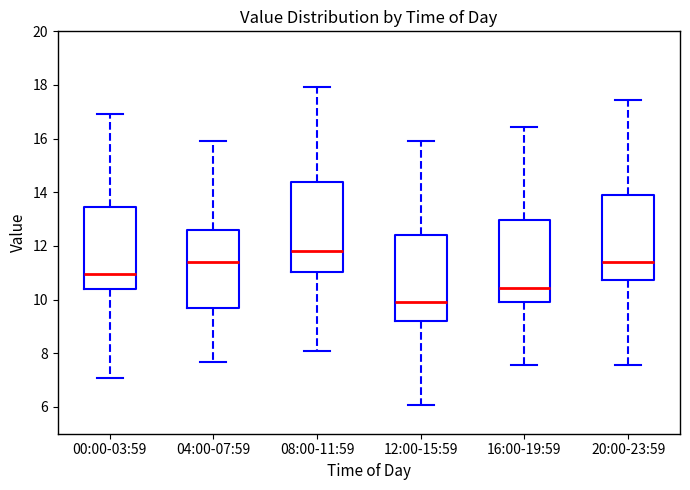

Reading left to right, transcribe this box plot: for each box, give where its median line is, the range the box spans, and where its two whiskers end, as read against the y-axis. The values are not printed on the chart, so give them approximately, as read against the axis.

00:00-03:59: median 11.0, box 10.4 to 13.4, whiskers 7.0 to 17.0
04:00-07:59: median 11.4, box 9.8 to 12.6, whiskers 7.6 to 16.0
08:00-11:59: median 11.8, box 11.0 to 14.4, whiskers 8.0 to 18.0
12:00-15:59: median 10.0, box 9.2 to 12.4, whiskers 6.0 to 16.0
16:00-19:59: median 10.4, box 10.0 to 13.0, whiskers 7.6 to 16.4
20:00-23:59: median 11.4, box 10.8 to 14.0, whiskers 7.6 to 17.4